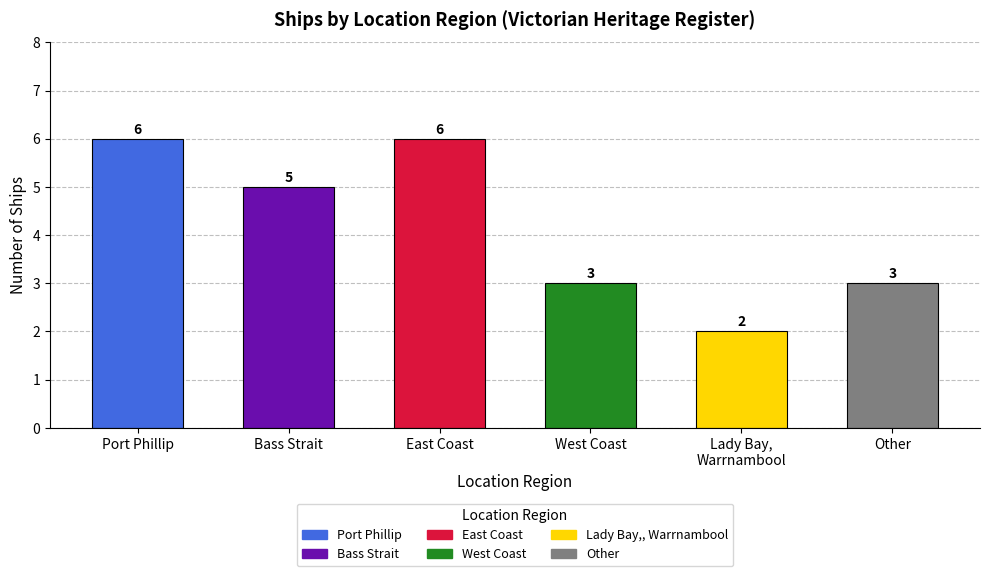

Is it true that the value at West Coast is 5?

False